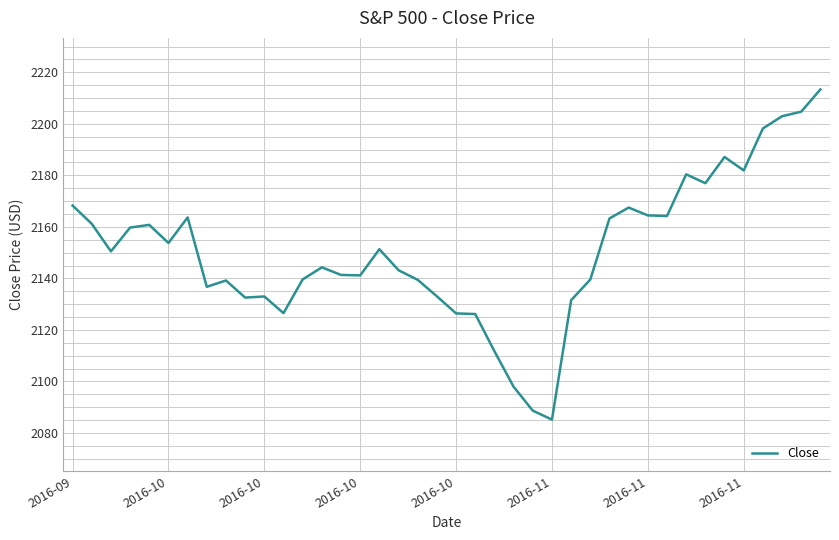

What is the difference between the maximum and minimum values?

128.2